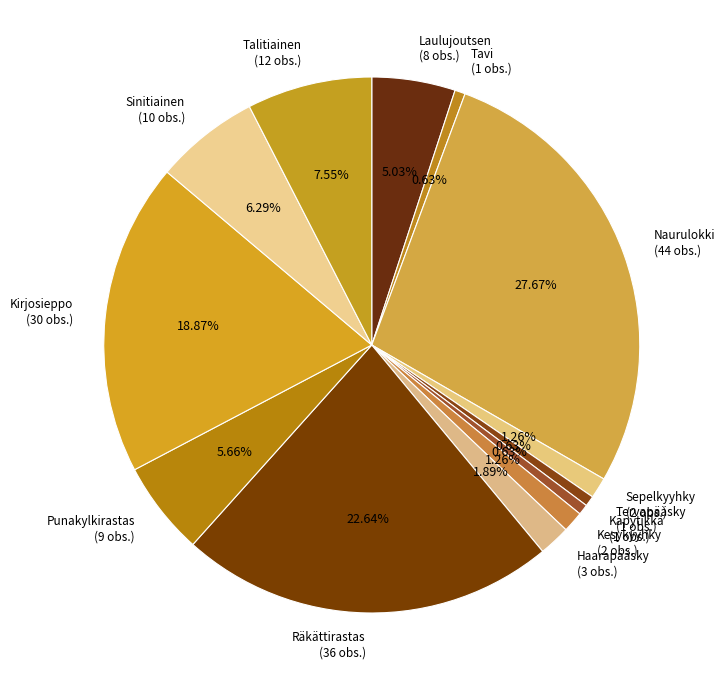

To the nearest percent, what is the difference between the largest and smallest slice percentages?

27%